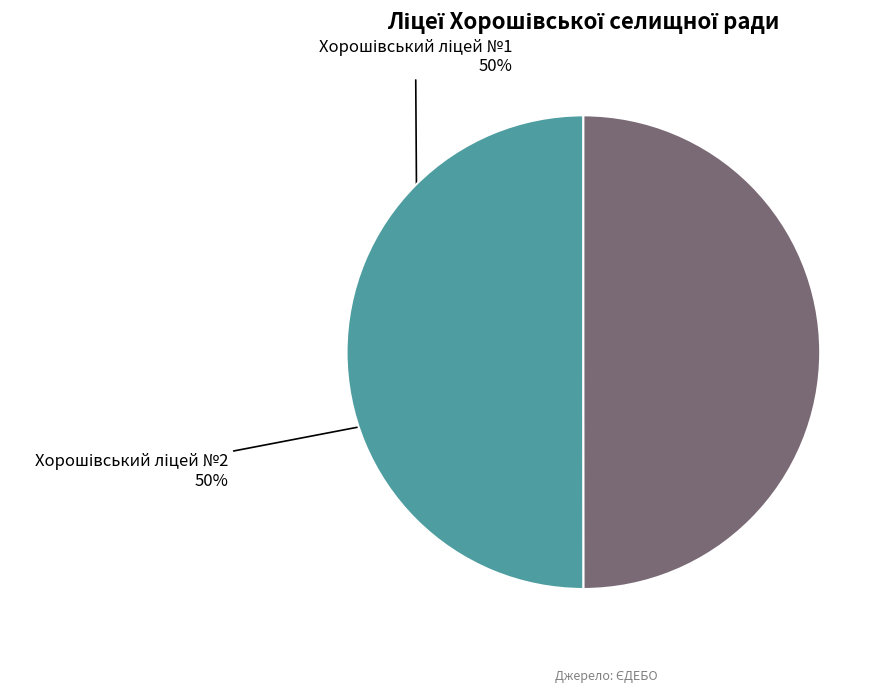

To the nearest percent, what is the average slice percentage?

50%